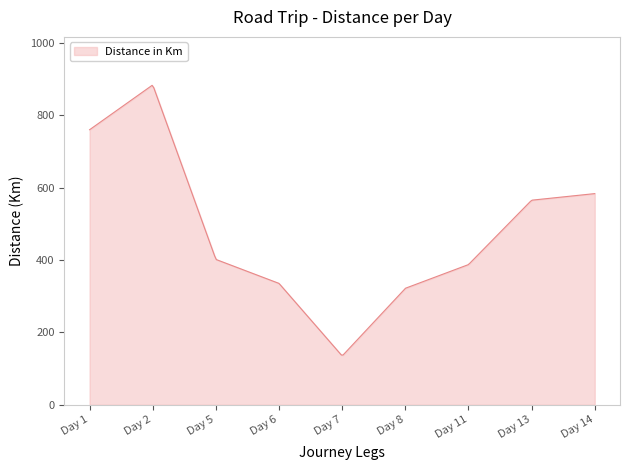

What is the smallest value displayed?

137.5